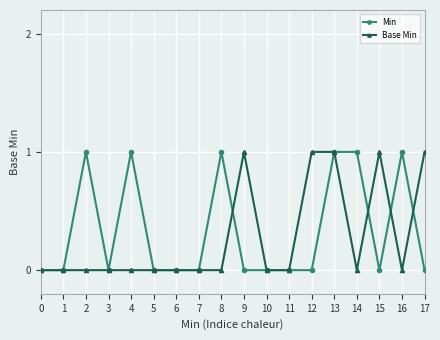

How many lines are shown in the chart?

2